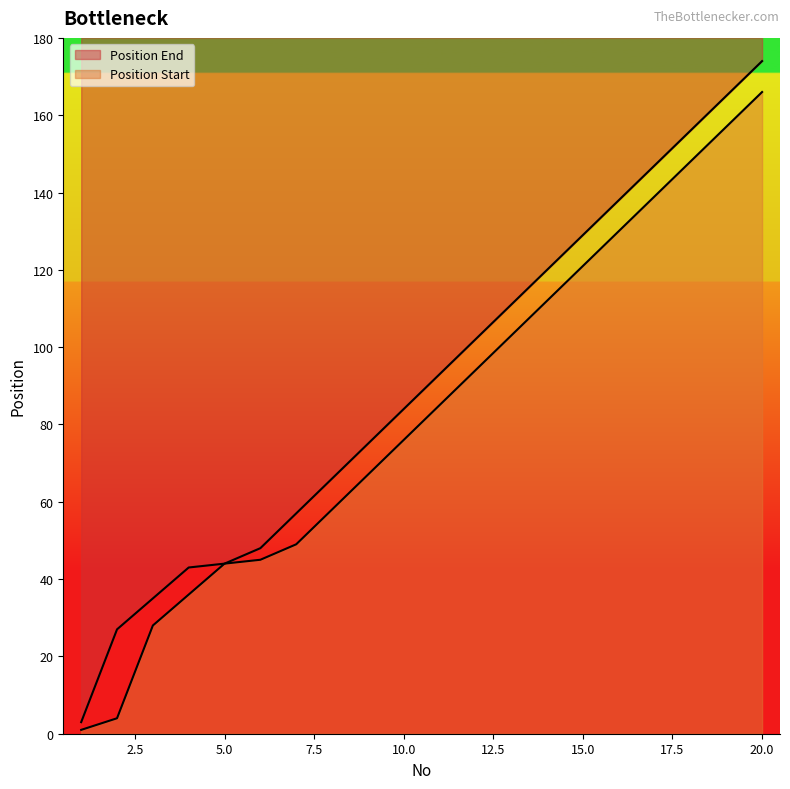

List the series in order of their peak value, highest first.

Position End, Position Start